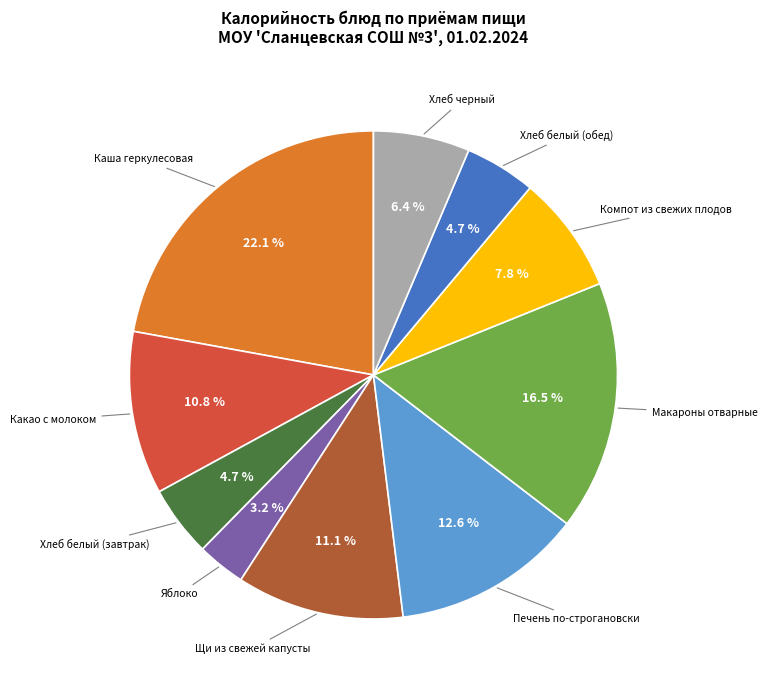

Which has a higher value, Щи из свежей капусты or Хлеб черный?

Щи из свежей капусты